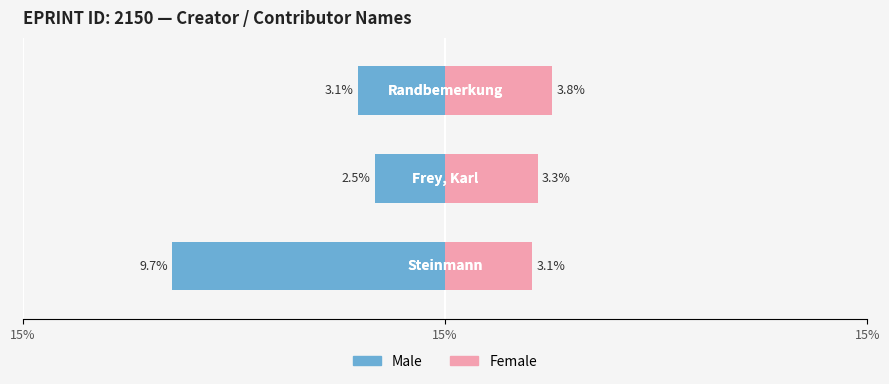

The Female series shows 4.8 at 15%. True or false?

False